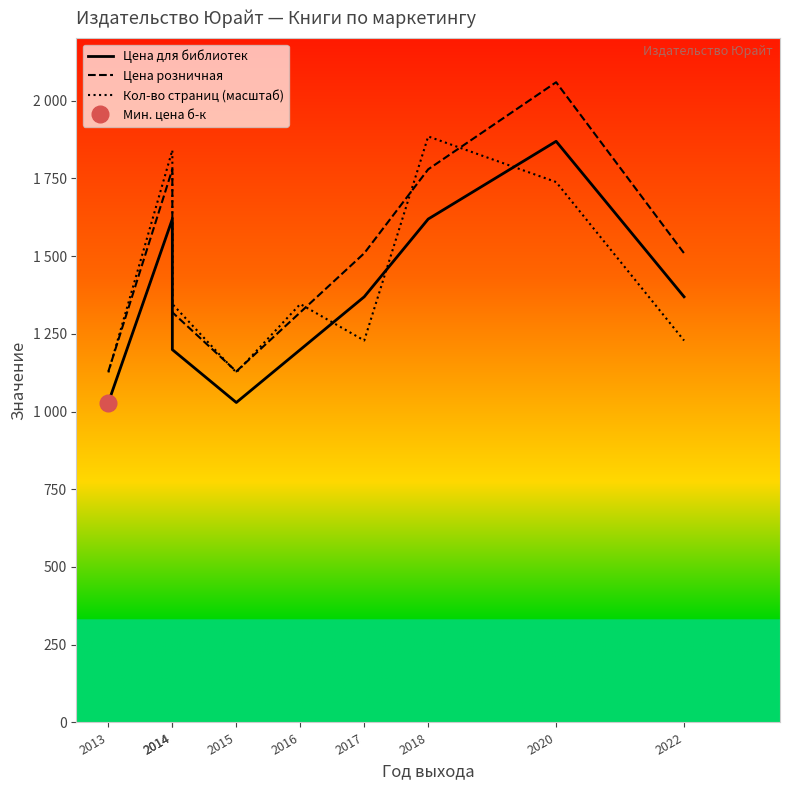

What is the difference between the Цена розничная values at 2014 and 2013?

650.0